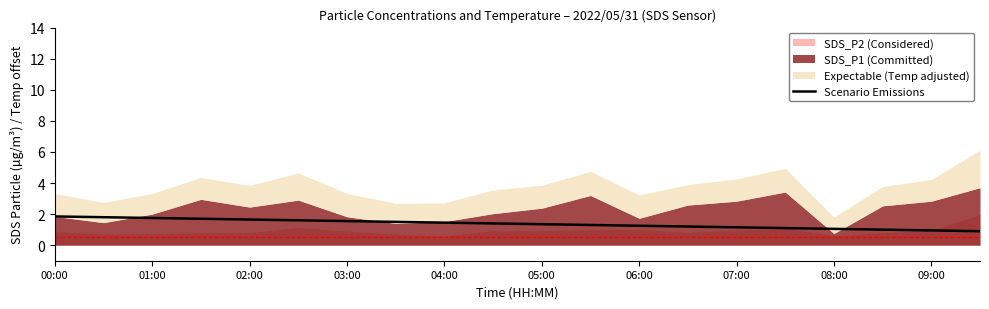

Is it true that the value at 02:00 is 0.5?

False